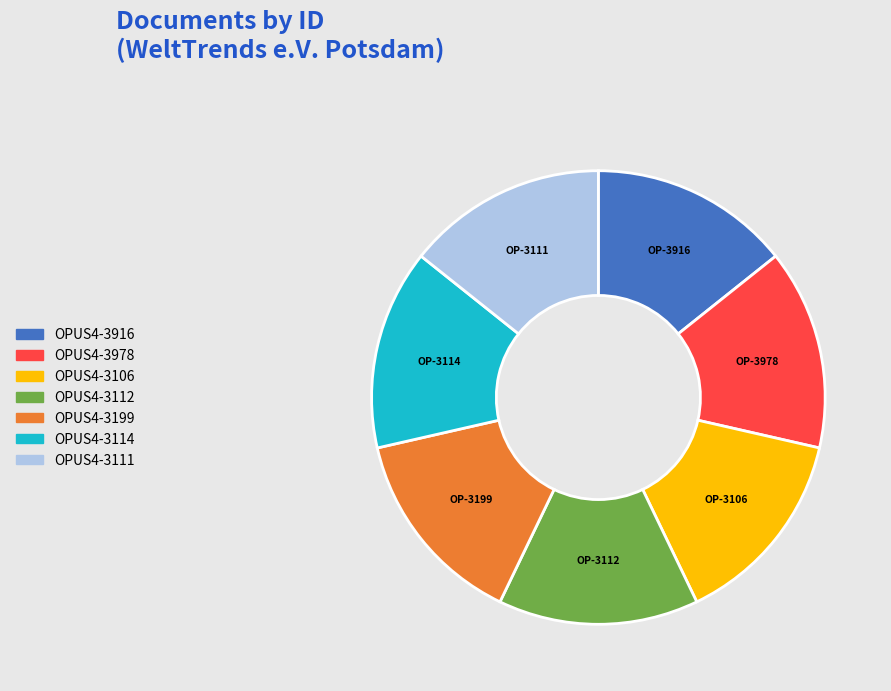

Approximately how many times larger is the value at OPUS4-3106 compared to OPUS4-3111?

1.0